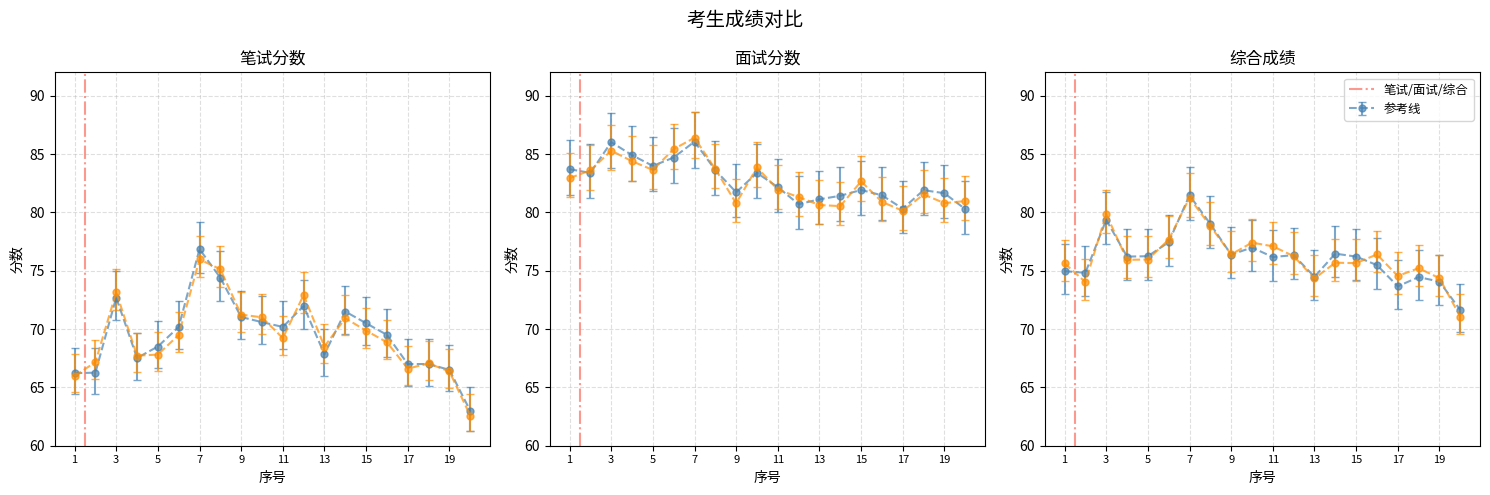

What is the total value across all series at 4?

228.6